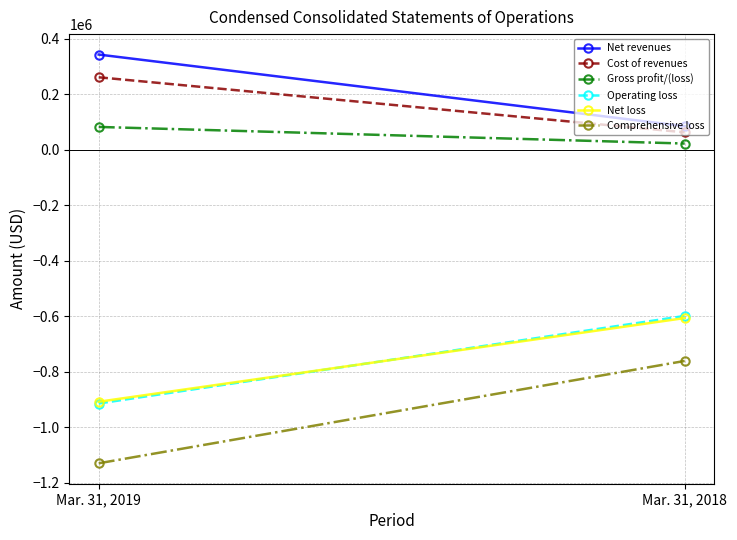

Rank the series by their maximum value, from lowest to highest.

Comprehensive loss, Net loss, Operating loss, Gross profit/(loss), Cost of revenues, Net revenues